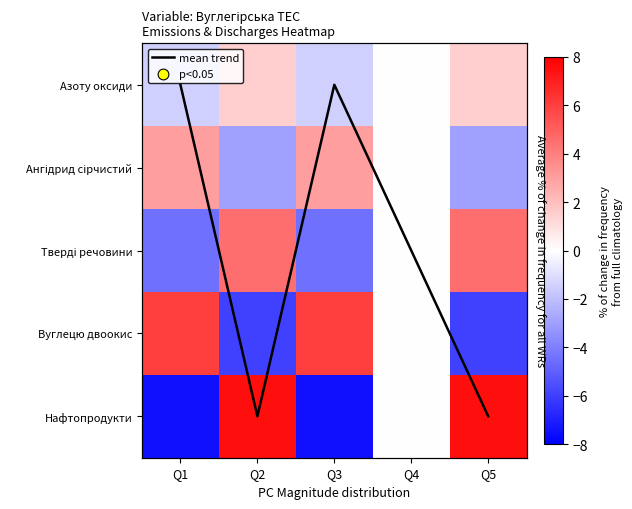

What is the sum of the Нафтопродукти values at Q4 and Q5?

7.5